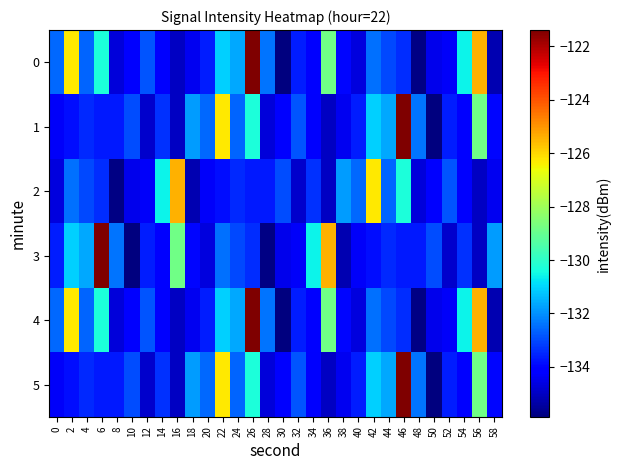

What is the total value across all series at 8?

-805.0